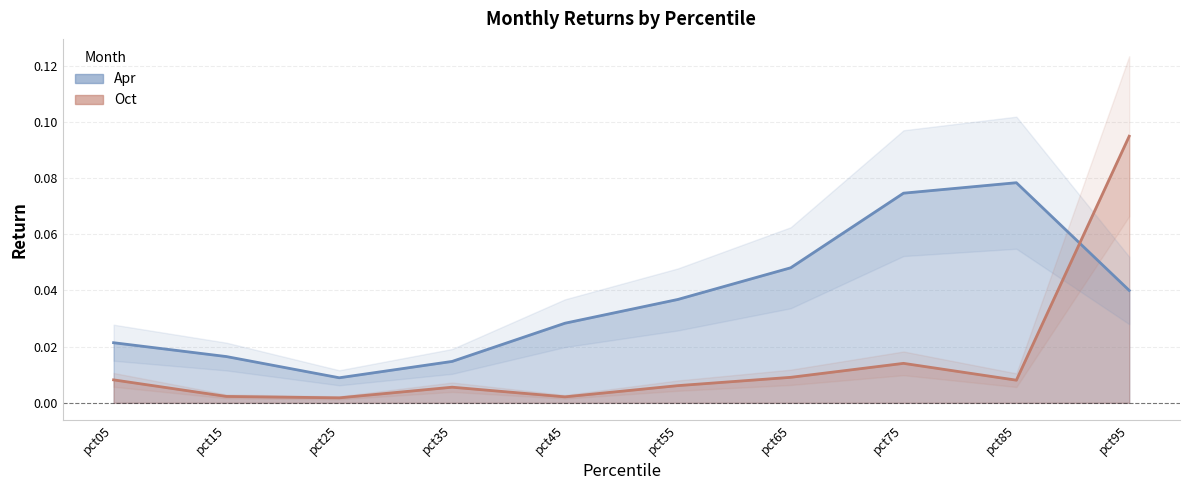

What is the highest value of the Apr series?

0.1